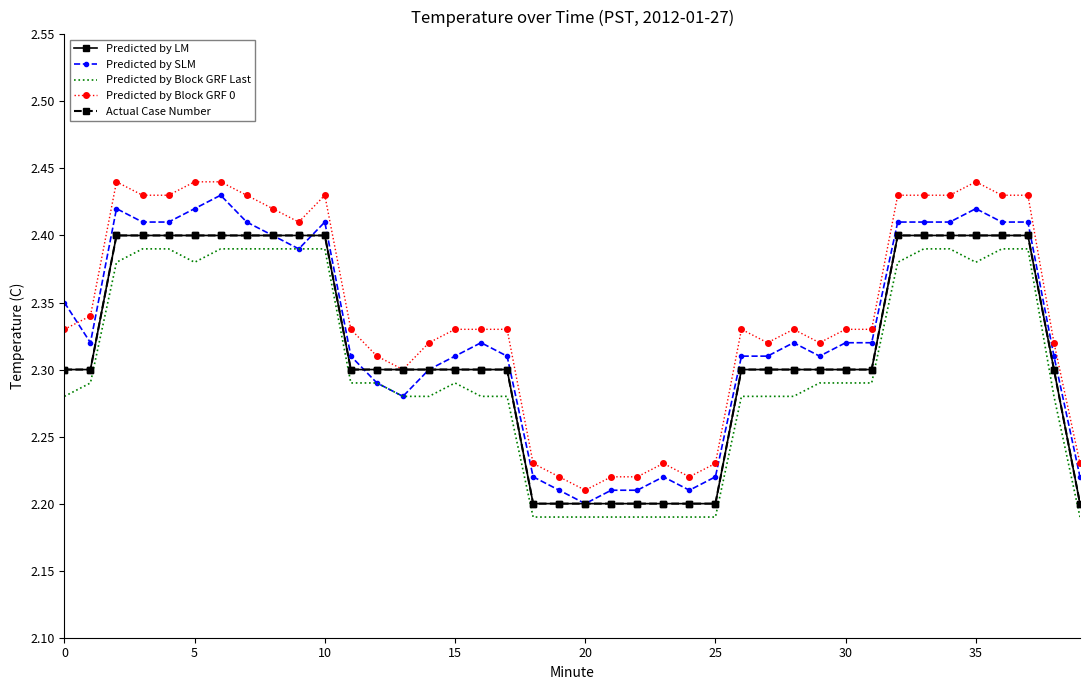

How many interior local valleys does the Predicted by Block GRF Last series have?

2